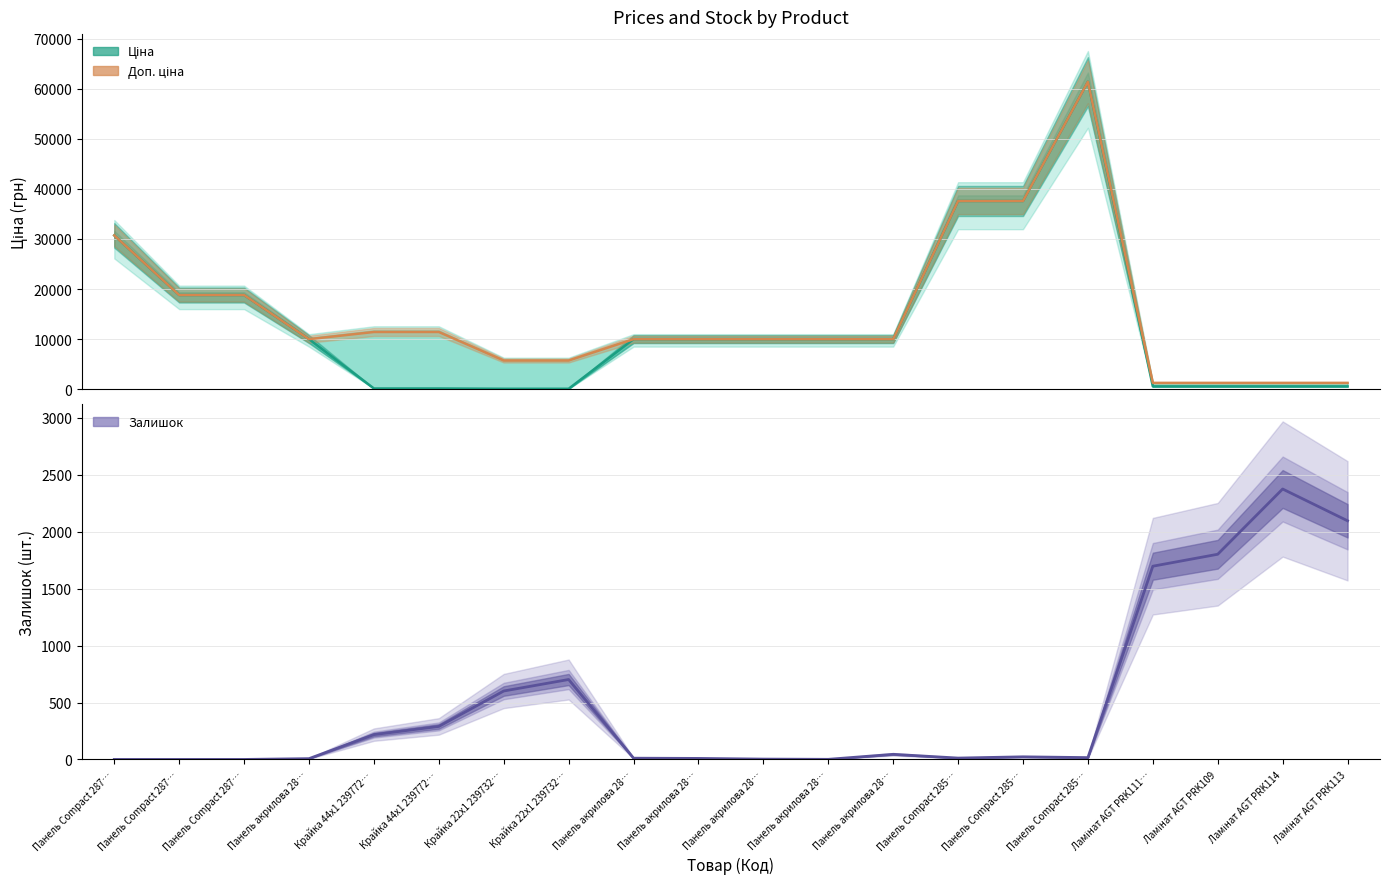

Reading left to right, transcribe all the data shown in this chart.

Ціна: 30717.1	18796.8	18796.8	9975.0	114.1	114.1	57.0	57.0	9975.0	9975.0	9975.0	9975.0	9975.0	37593.6	37593.6	61434.3	539.0	539.0	539.0	539.0
Доп. ціна: 30717.1	18796.8	18796.8	9975.0	11410.0	11410.0	5705.0	5705.0	9975.0	9975.0	9975.0	9975.0	9975.0	37593.6	37593.6	61434.3	1235.4	1235.4	1235.4	1235.4
Залишок: 0.0	0.0	0.0	7.0	218.0	290.0	601.0	702.0	11.0	9.0	3.0	1.0	45.0	12.0	23.0	16.0	1697.0	1802.0	2375.0	2096.0